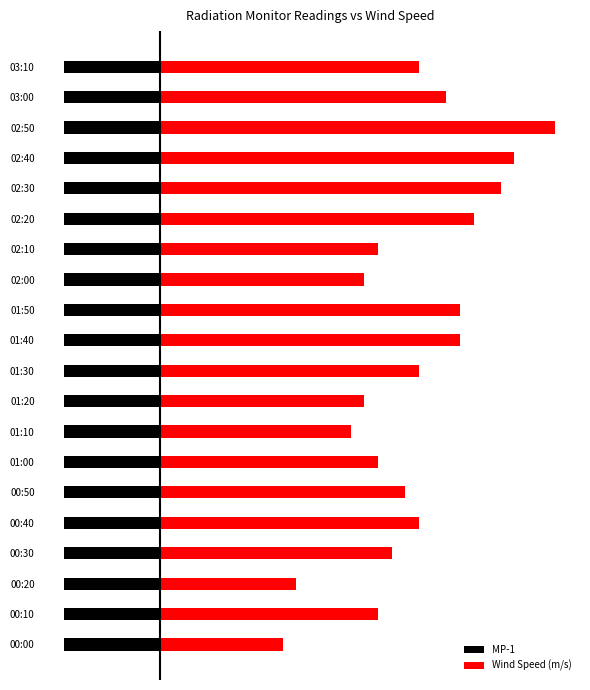

What is the difference between the Wind Speed (m/s) values at 00:50 and 01:00?

0.2